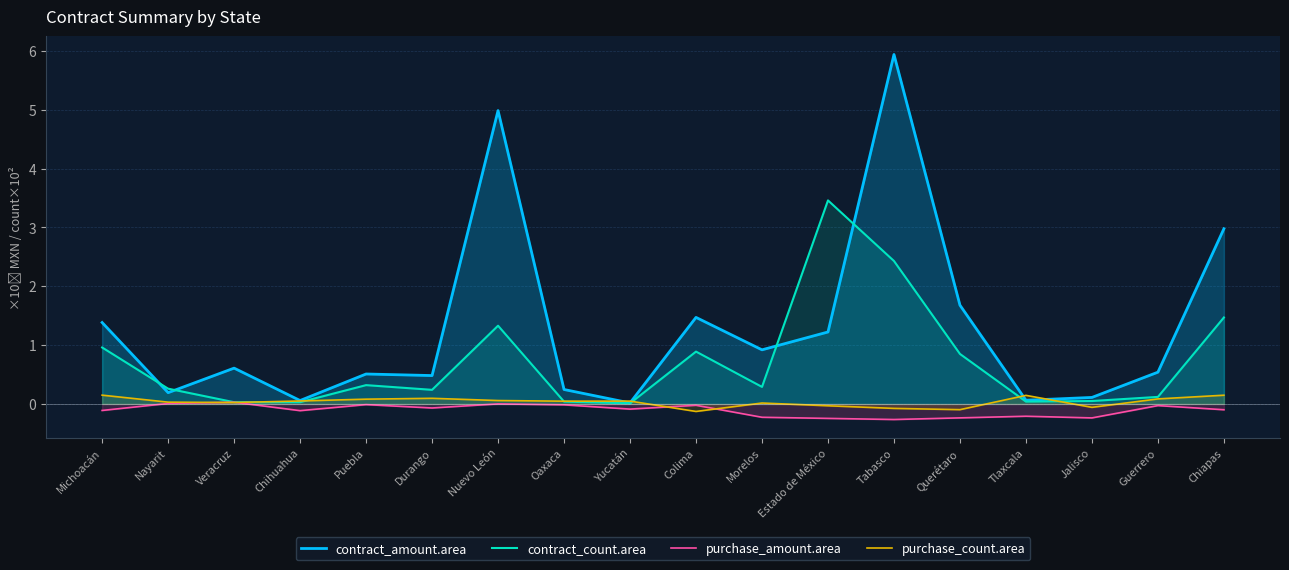

What is the average value of the purchase_amount.area series?

-0.1